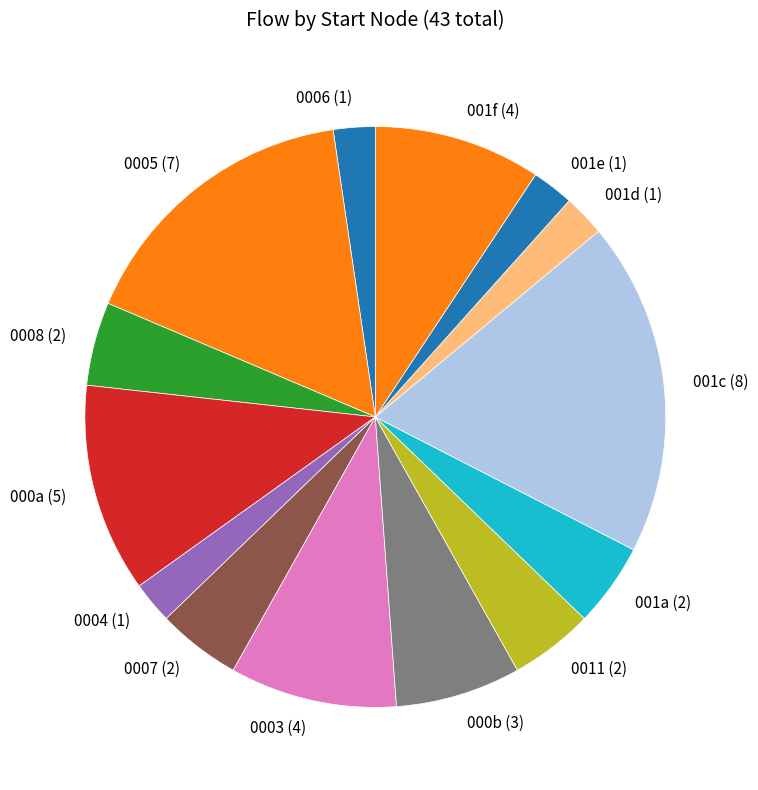

Between 0011 (2) and 0005 (7), which is larger?

0005 (7)